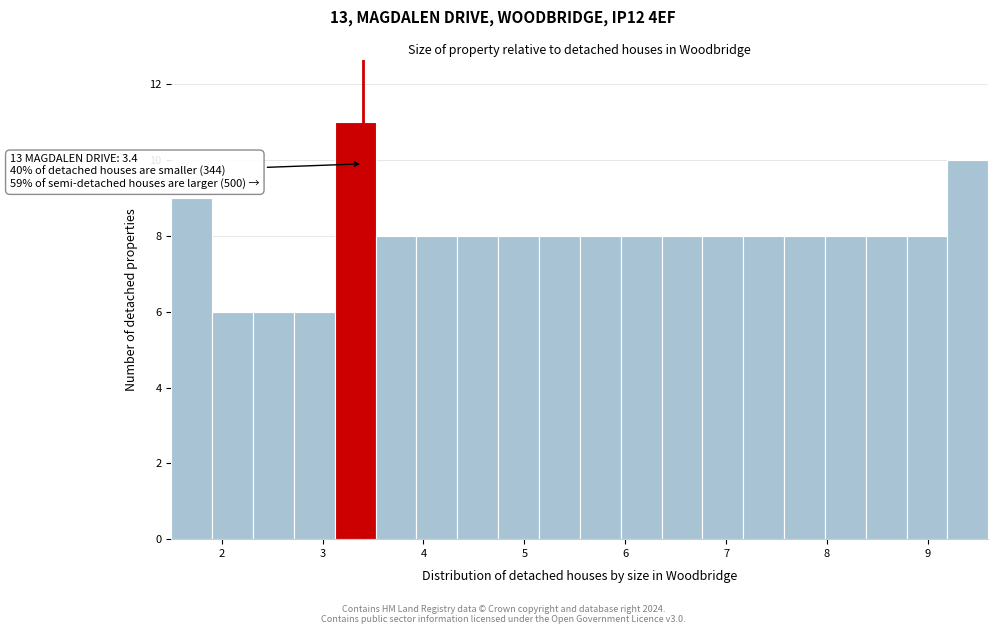

Over which range of the x-axis is the bar tallest?

3.1 to 3.5